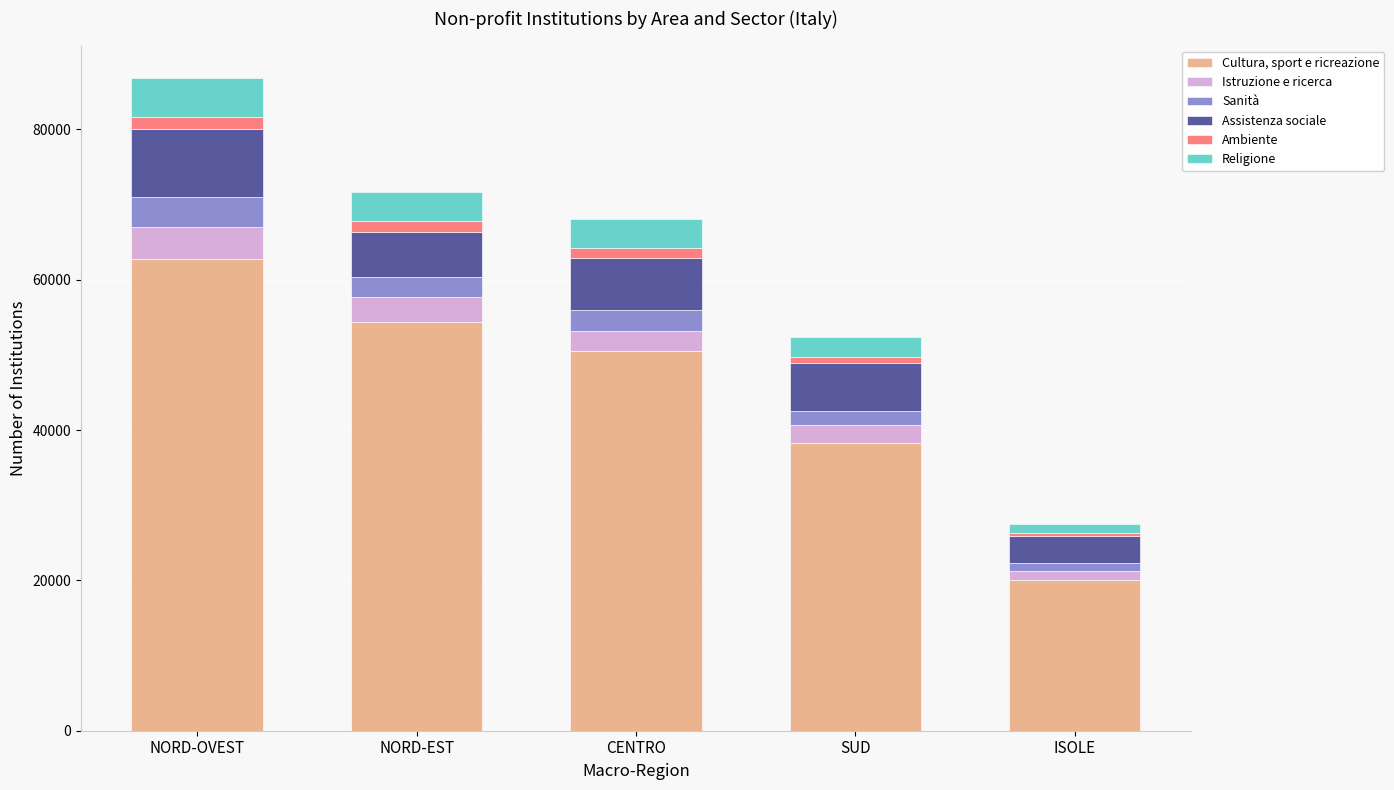

What is the maximum value for Cultura, sport e ricreazione?

62751